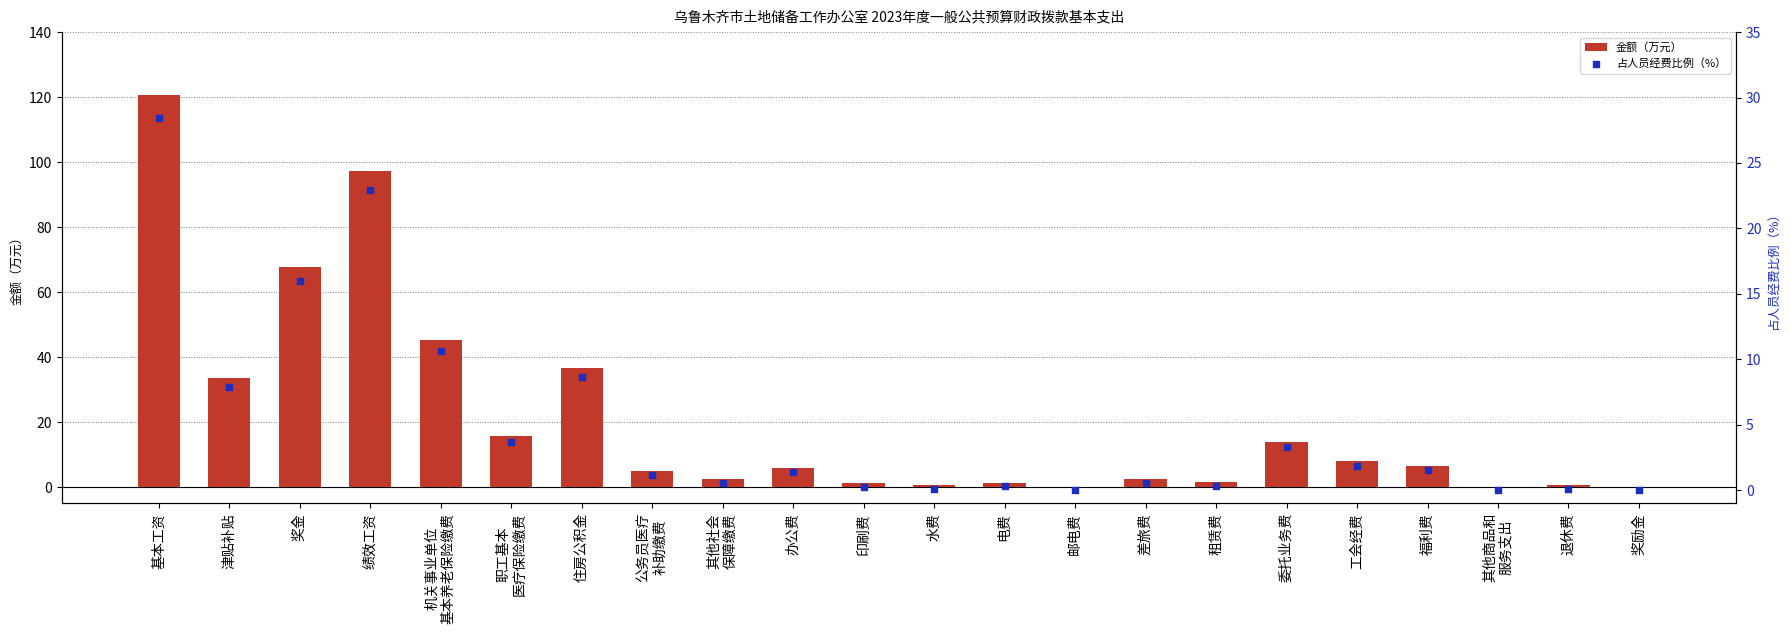

At which category is the sum across all series the highest?

基本工资